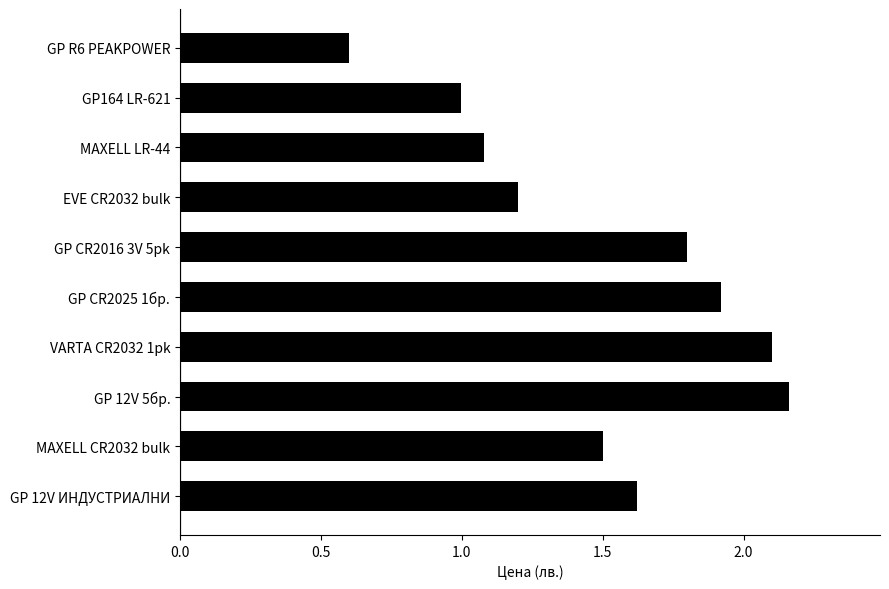

What is the smallest value displayed?

0.6